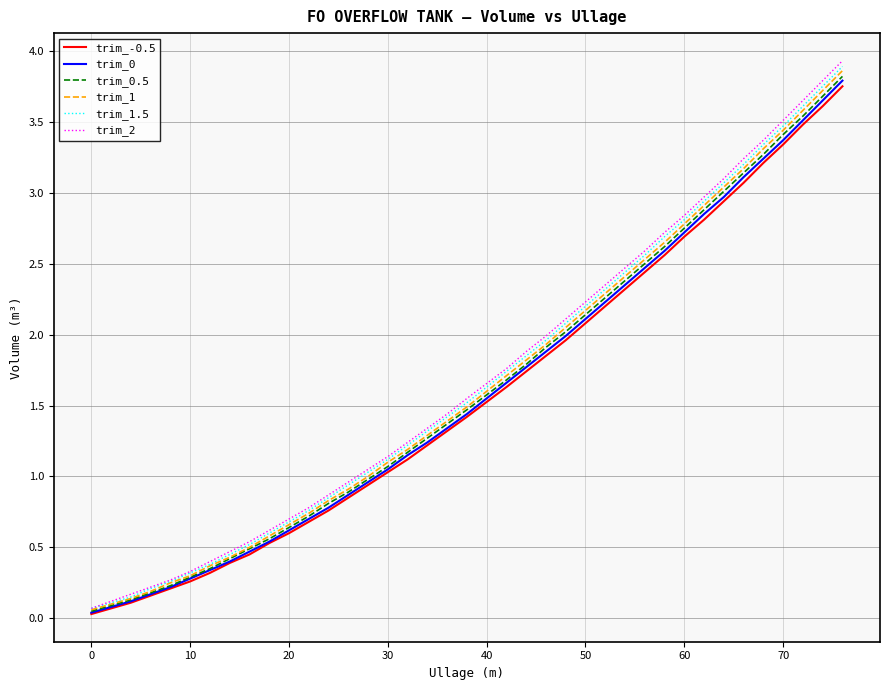

Which series has the largest range (max minus min)?

trim_2